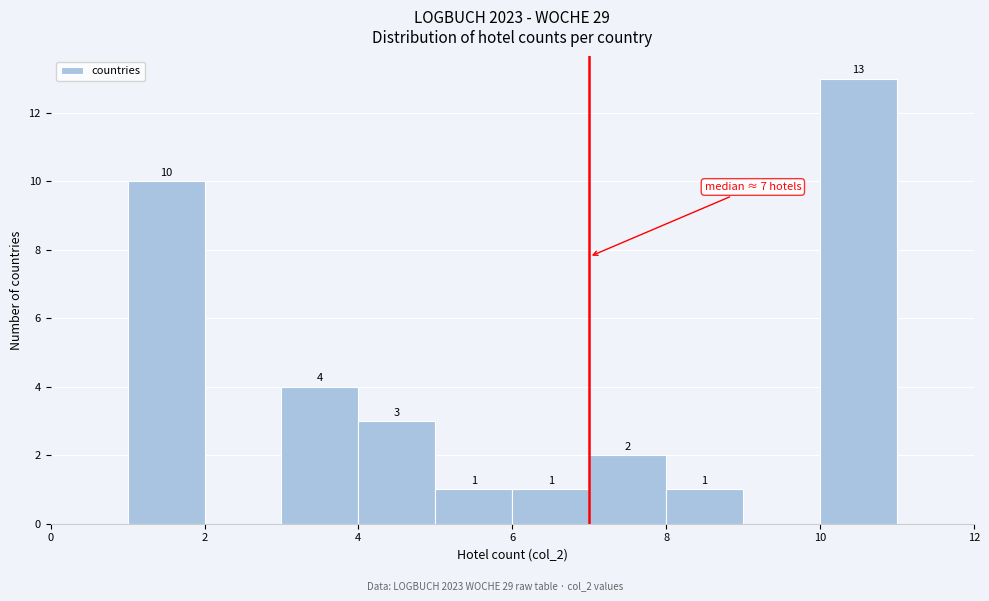

Which range on the x-axis has the tallest bar?

10 to 11